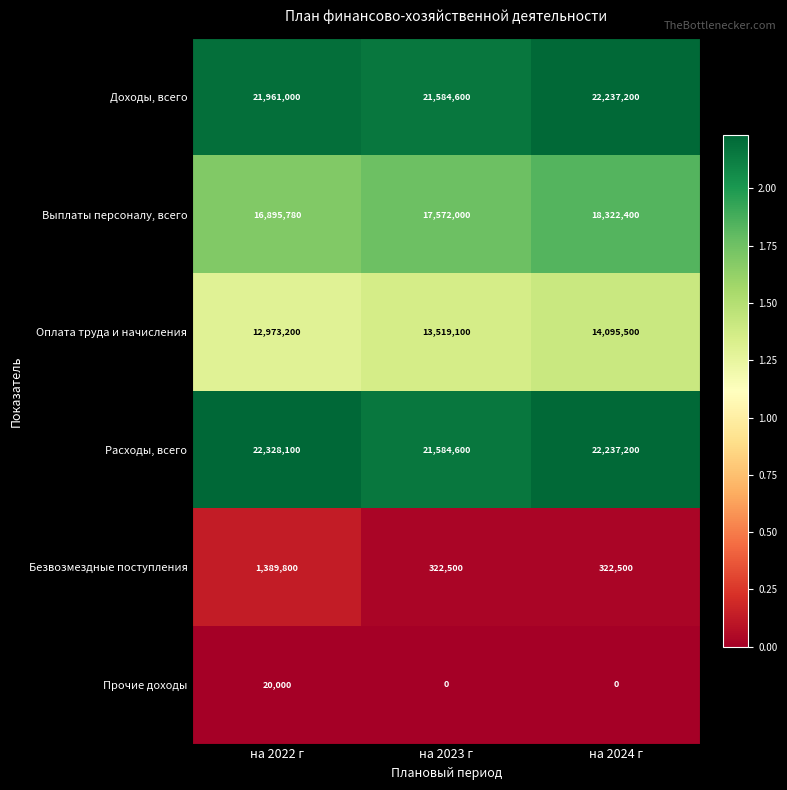

What is the difference between the Оплата труда и начисления values at на 2024 г and на 2022 г?

1122300